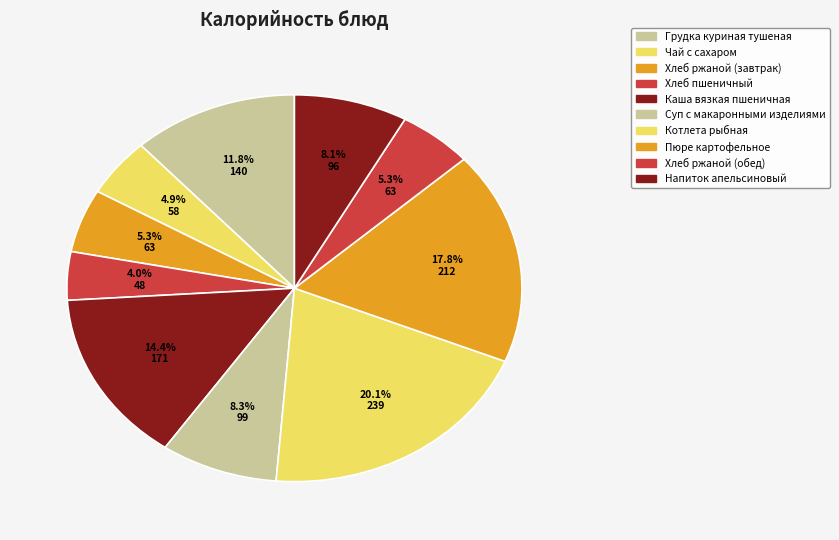

To the nearest percent, what is the average slice percentage?

10%